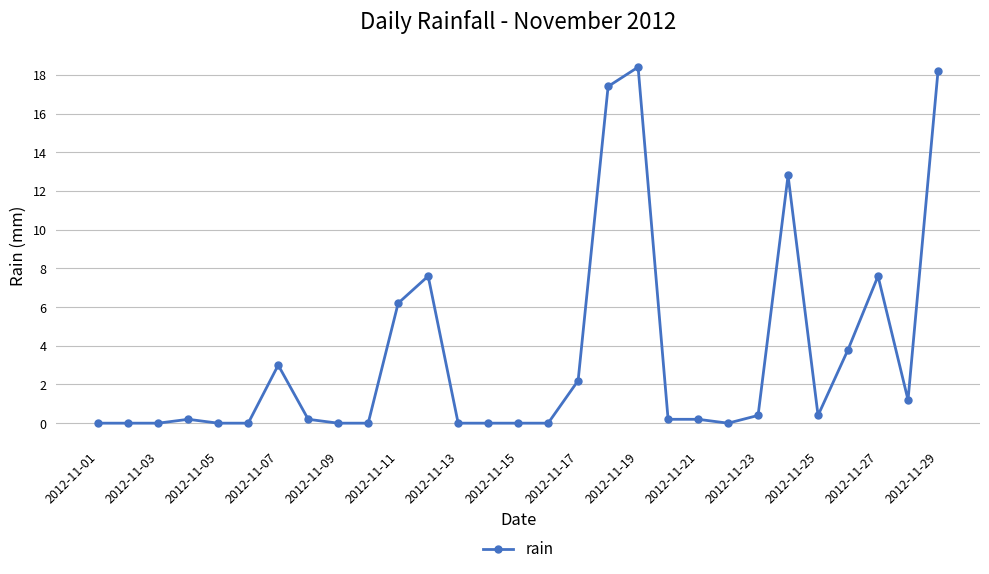

True or false: there are more than 2 points higher than both neighbors.

True